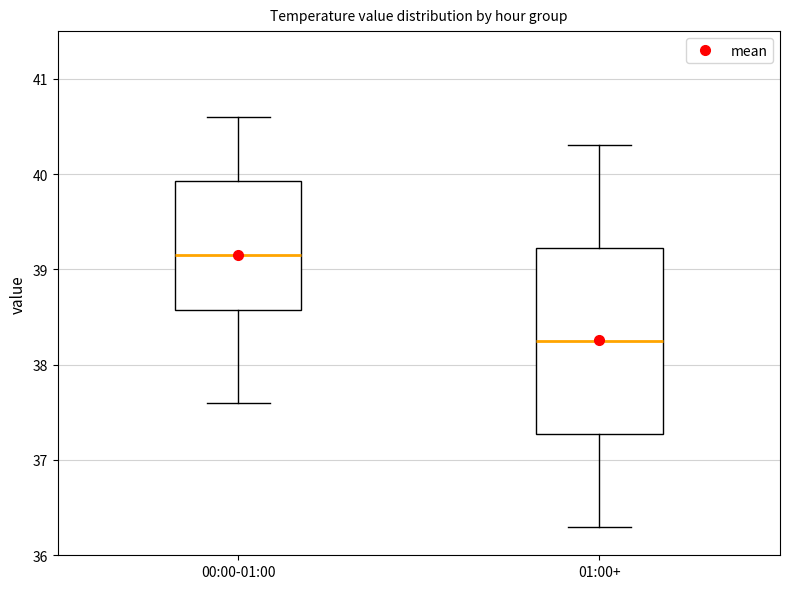

Reading left to right, transcribe this box plot: for each box, give where its median line is, the range the box spans, and where its two whiskers end, as read against the y-axis. The values are not printed on the chart, so give them approximately, as read against the axis.

00:00-01:00: median 39.2, box 38.6 to 39.9, whiskers 37.6 to 40.6
01:00+: median 38.3, box 37.3 to 39.2, whiskers 36.3 to 40.3